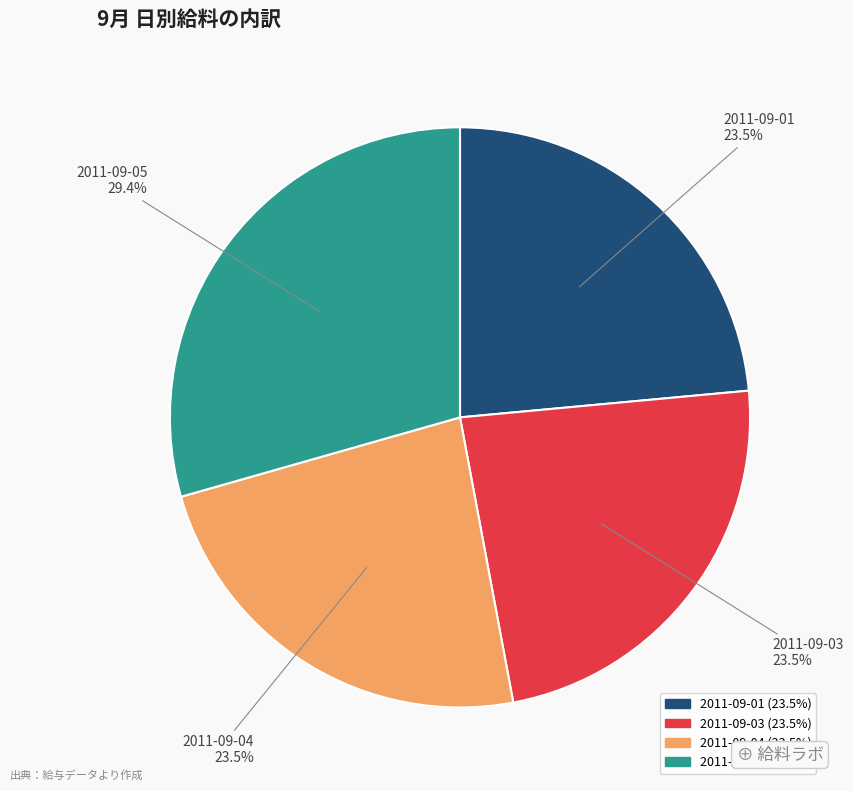

Combined, do 2011-09-01 and 2011-09-03 account for over 50%?

No